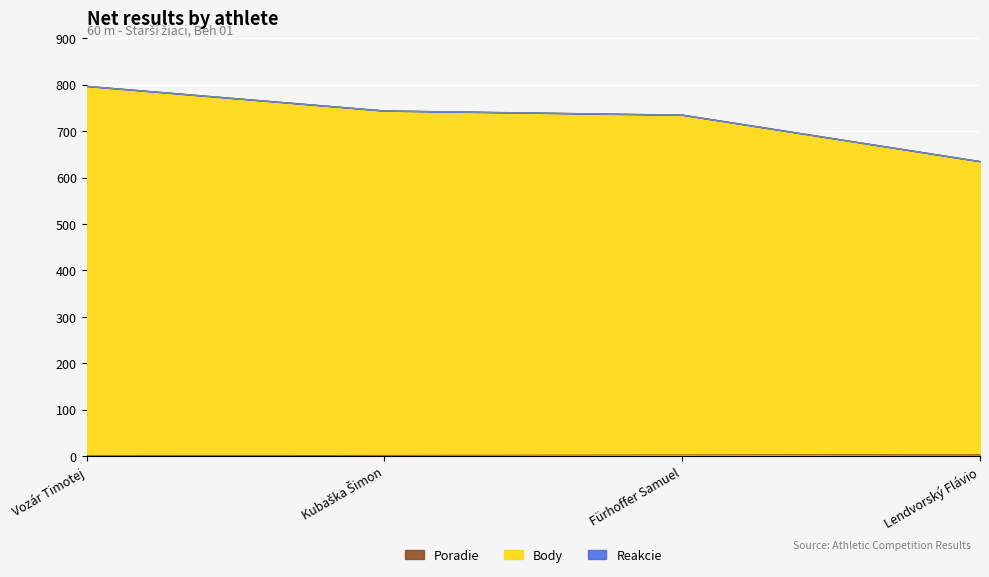

The Poradie series shows 5 at Fürhoffer Samuel. True or false?

False